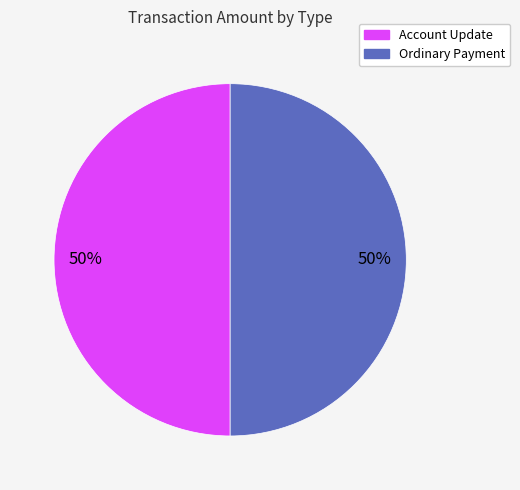

Approximately how many times larger is the value at Ordinary Payment compared to Account Update?

1.0